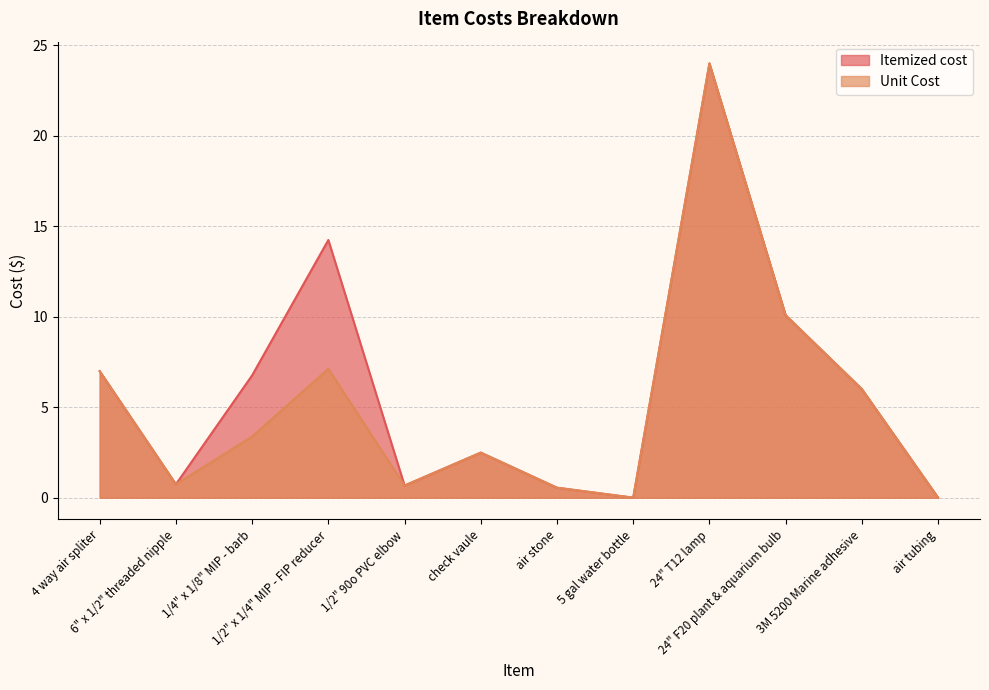

True or false: Unit Cost has more than 2 points higher than both neighbors.

True